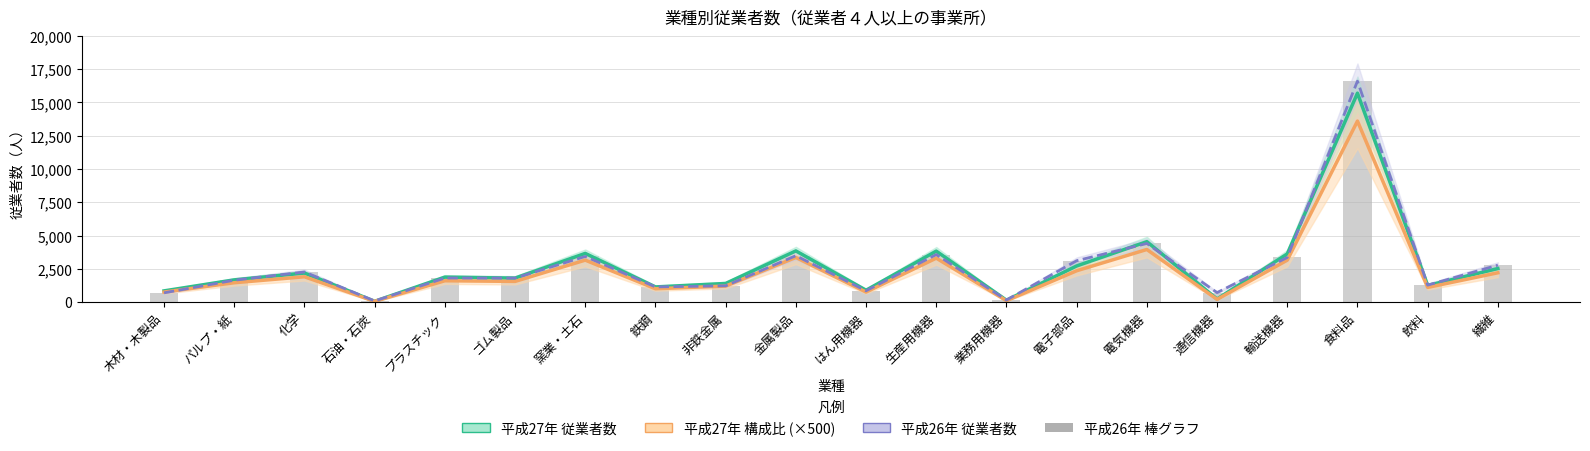

What is the label of the 2nd bar from the right?

飲料